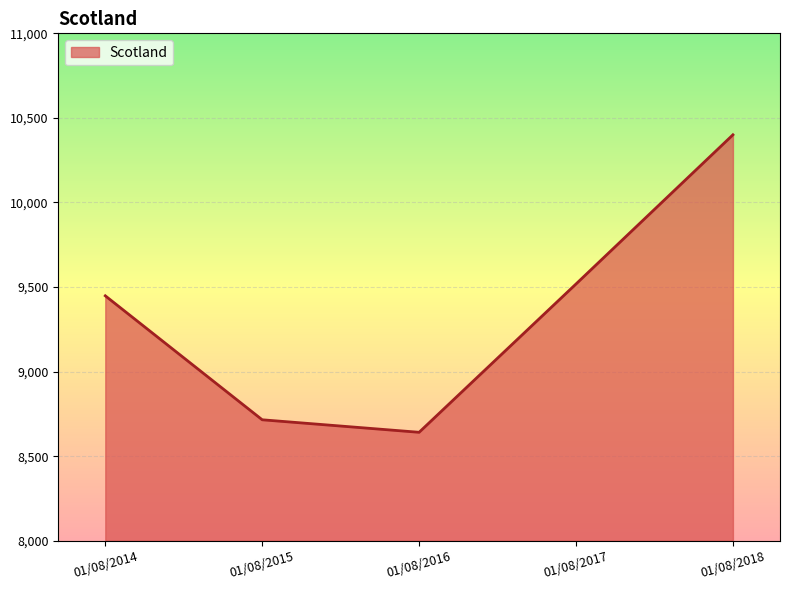

Count the number of categories in the chart.

5